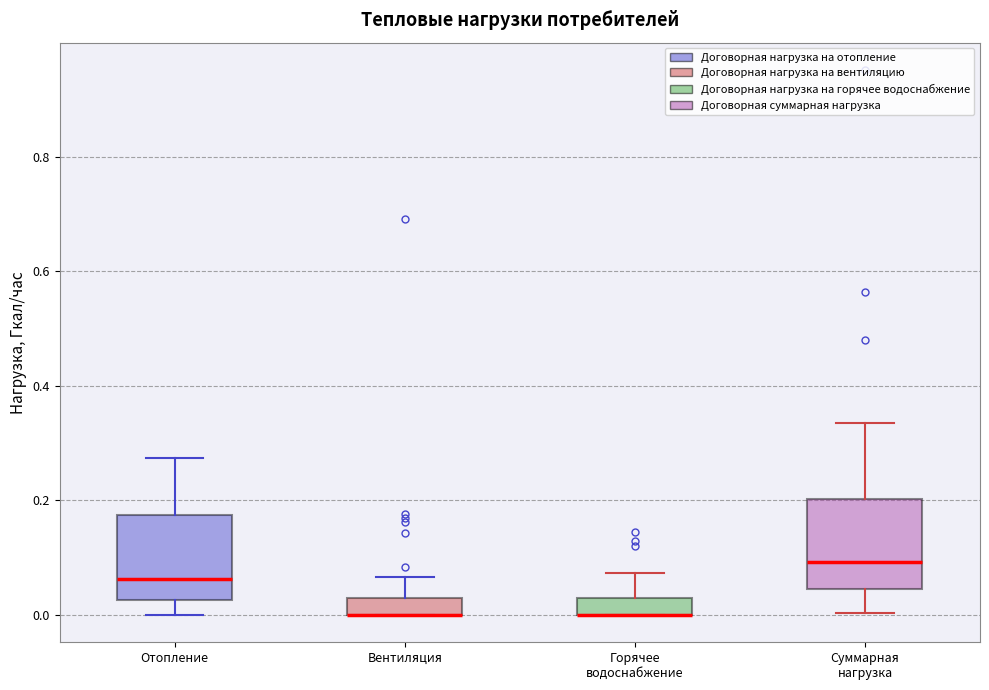

Where does the lower whisker of the box for Суммарная нагрузка end on the y-axis? The values are not printed on the chart, so give them approximately, as read against the axis.

0.00